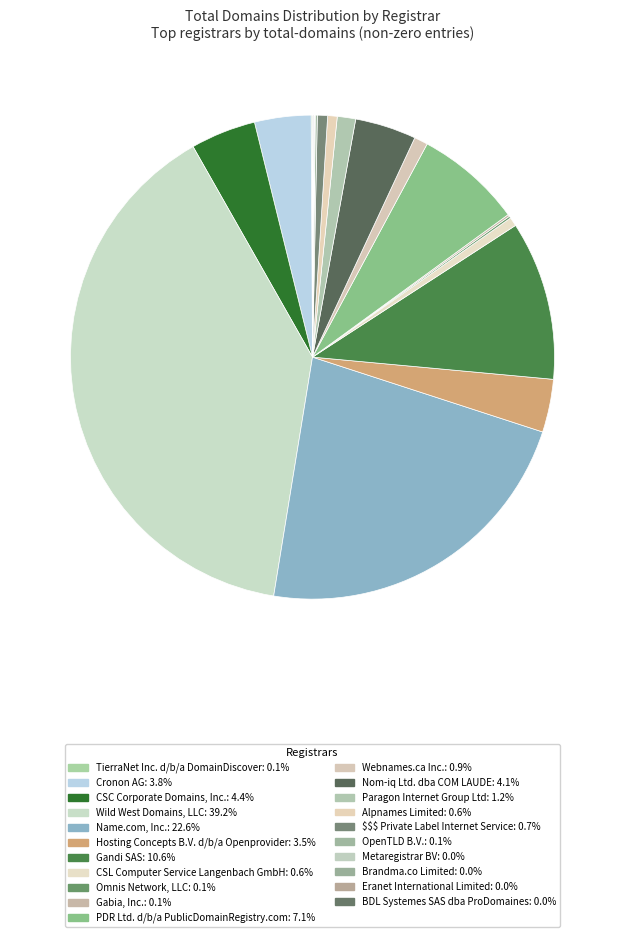

How many slices are in this pie chart?

21